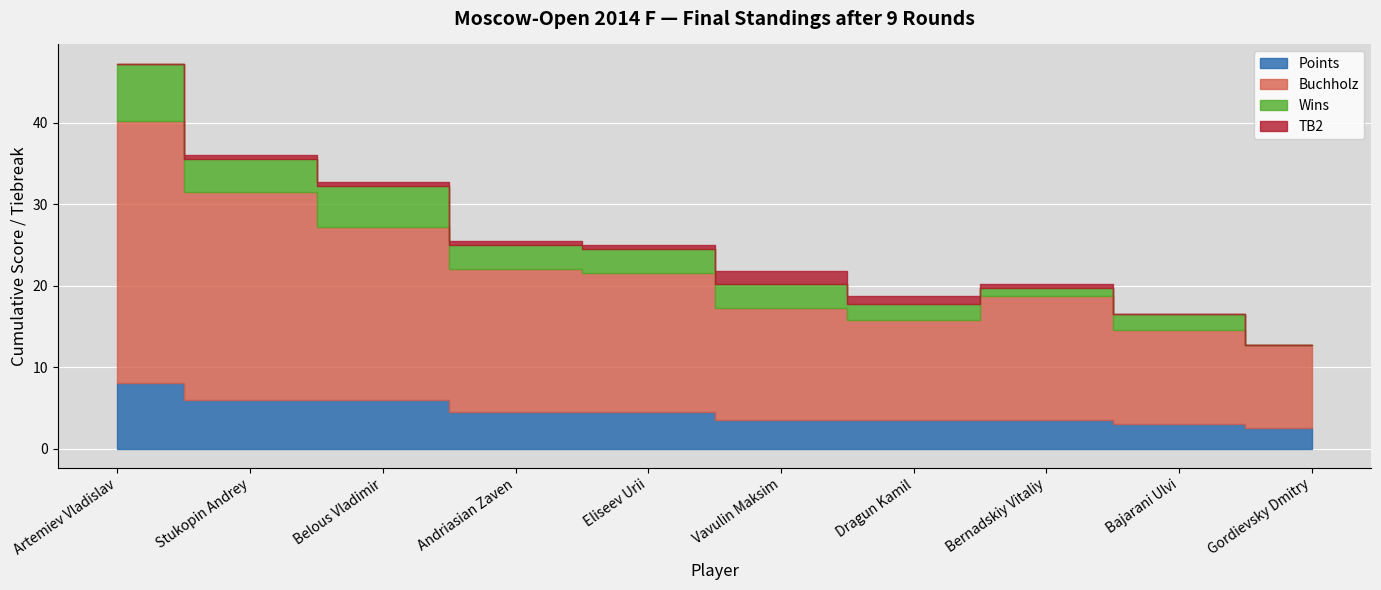

What is the sum of all Points values?

45.0